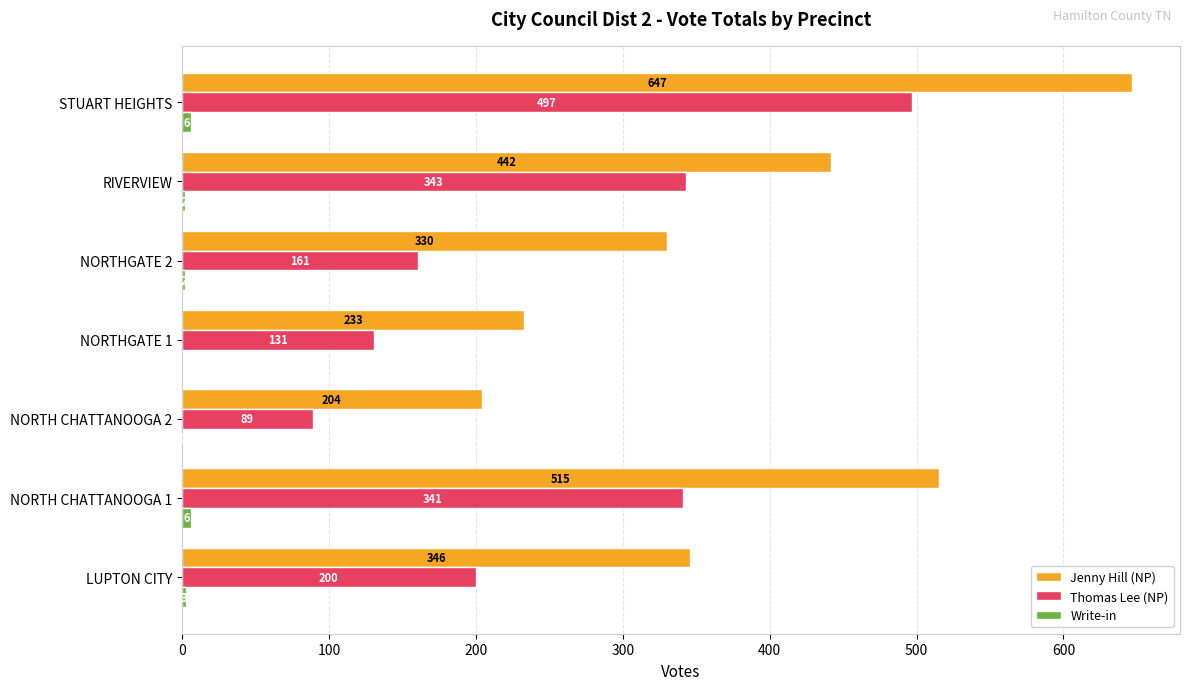

Is it true that Thomas Lee (NP) equals 161 at NORTHGATE 2?

True